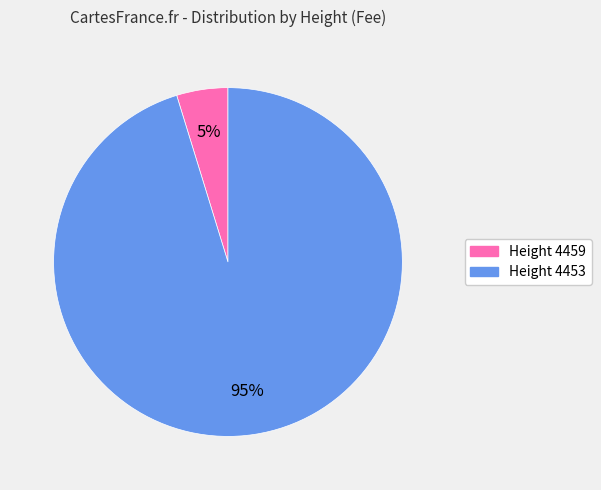

Is there a majority slice in this chart?

Yes